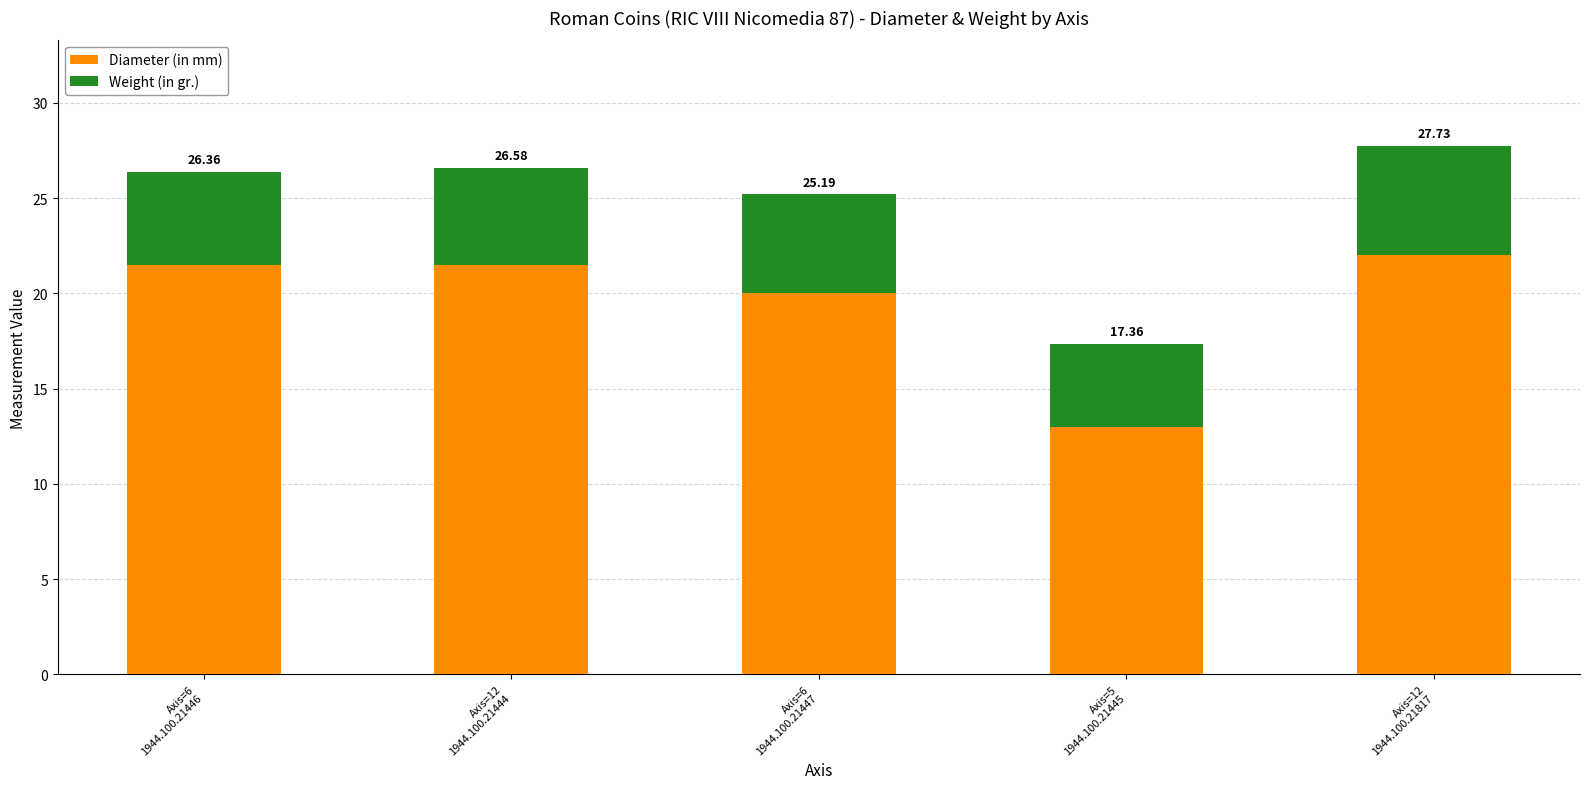

The value of Diameter (in mm) at Axis=12
1944.100.21817 is 29.8. True or false?

False